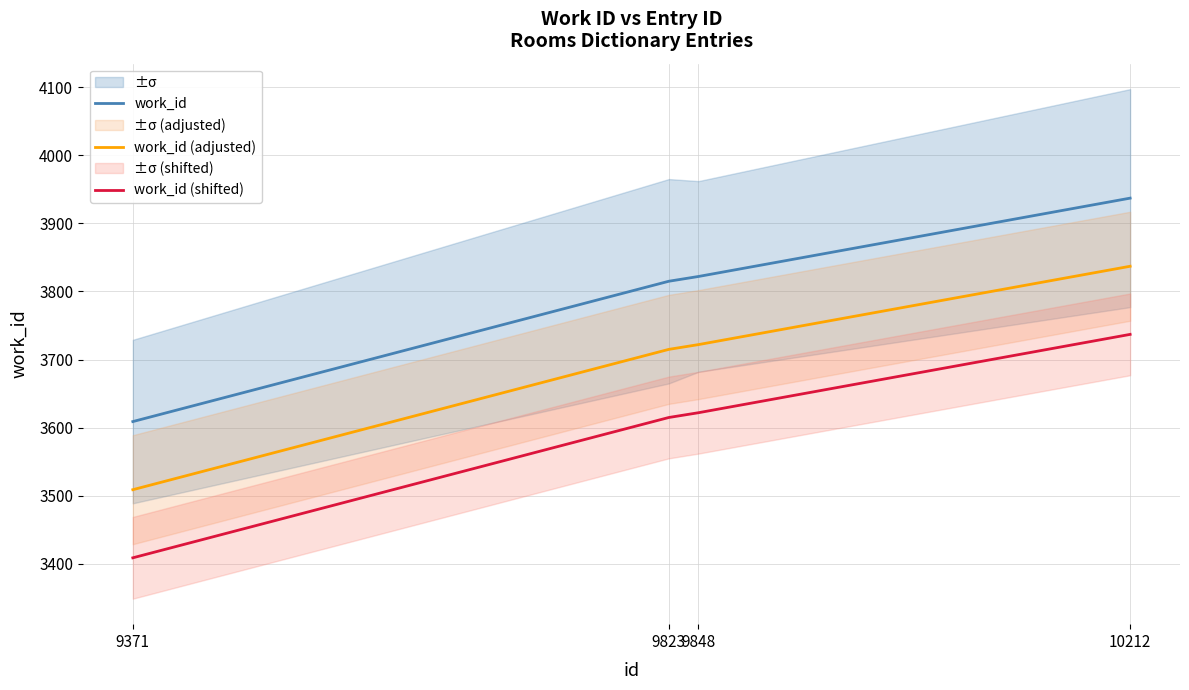

The work_id (shifted) series shows 5199 at 10212. True or false?

False